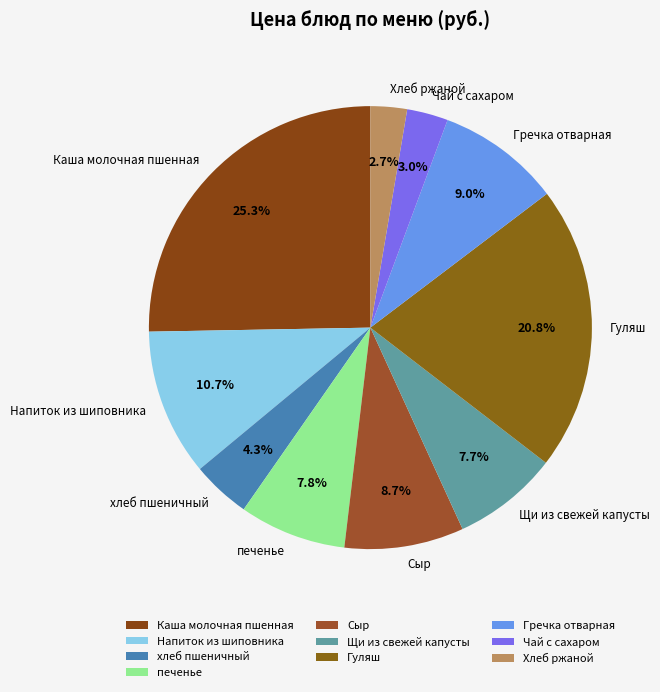

What percentage do Сыр and печенье together represent?

16.5%